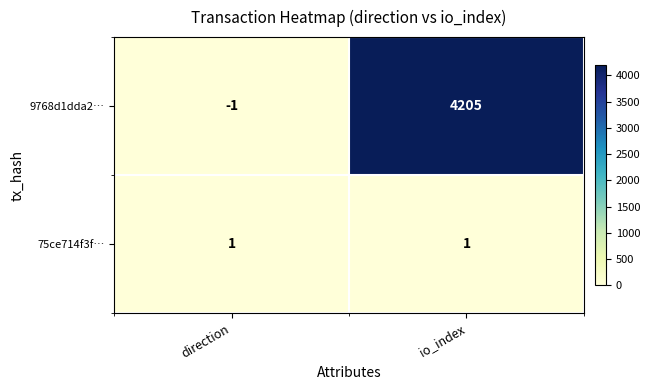

What is the smallest value displayed?

-1